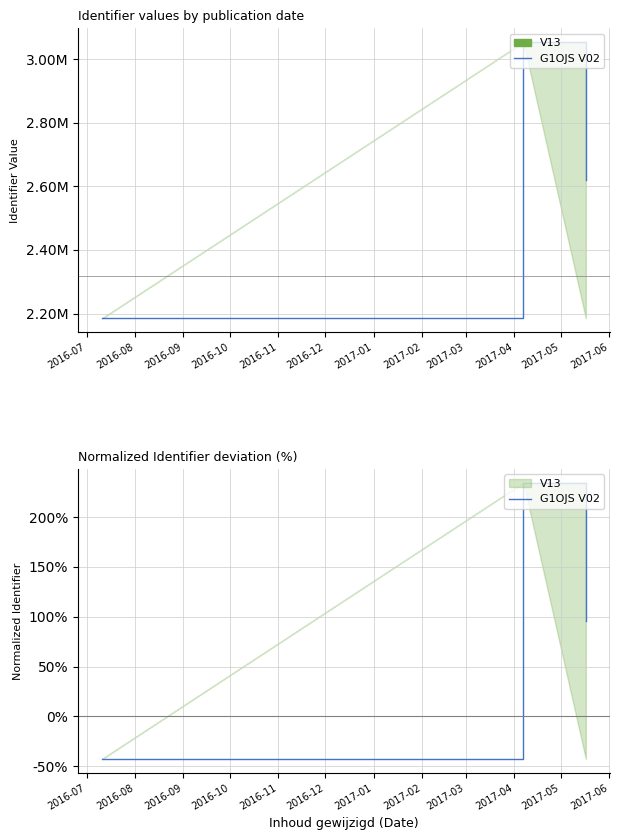

What is the maximum value shown in the chart?

234.5